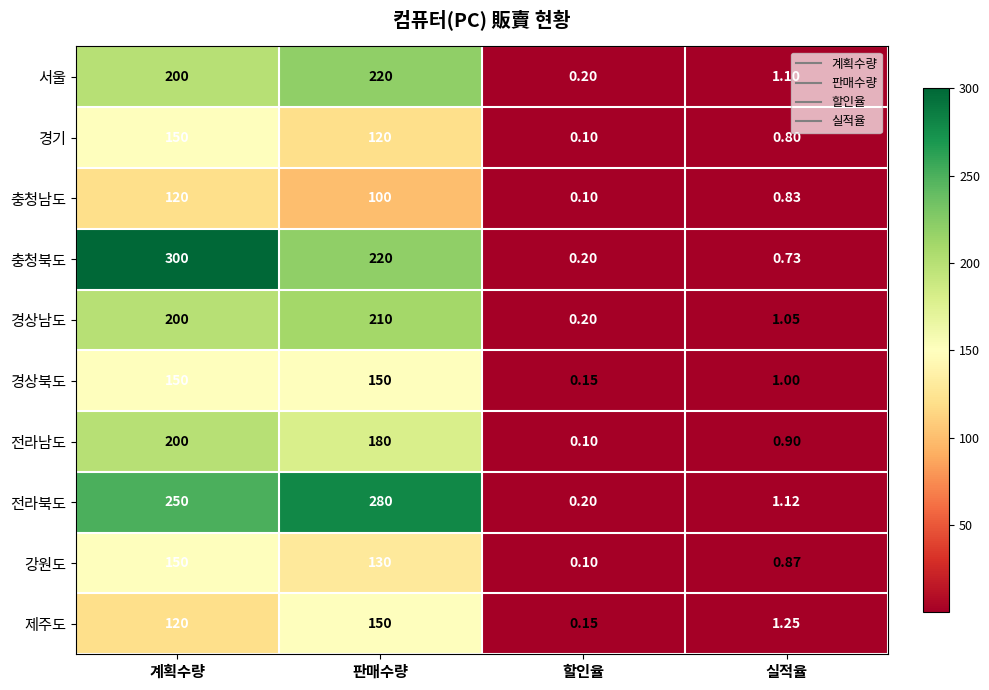

Where is 경상남도 nearest to the value 105?

계획수량